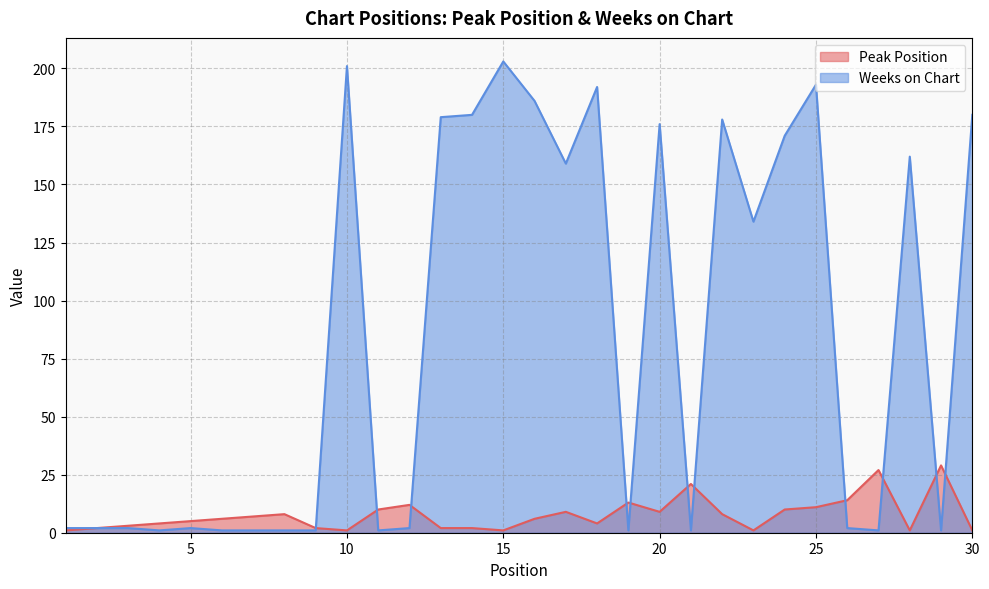

How many values in the Peak Position series exceed 6?

14